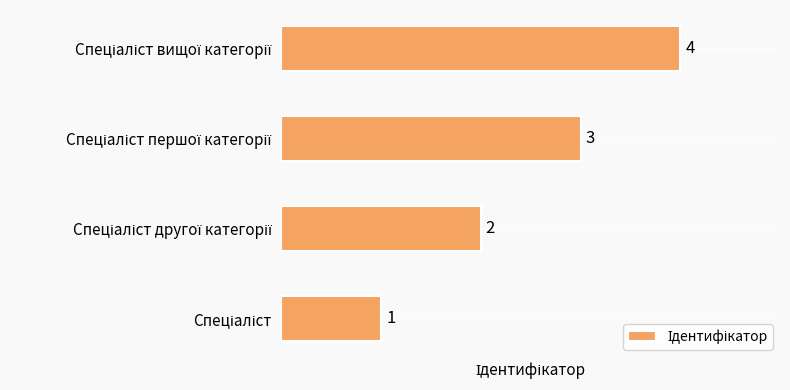

What is the sum of all values?

10